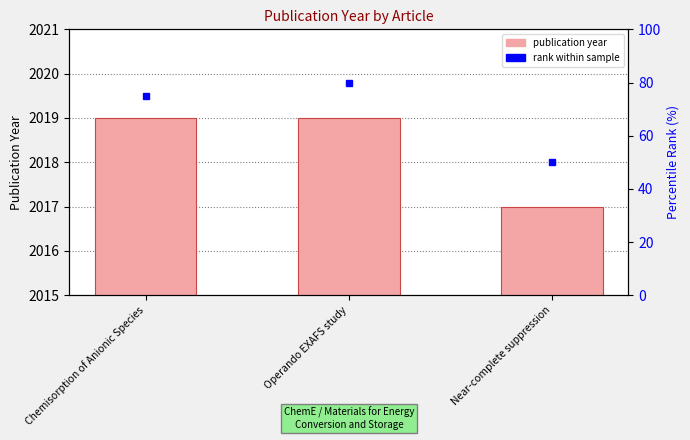

At which category is the sum across all series the highest?

Operando EXAFS study